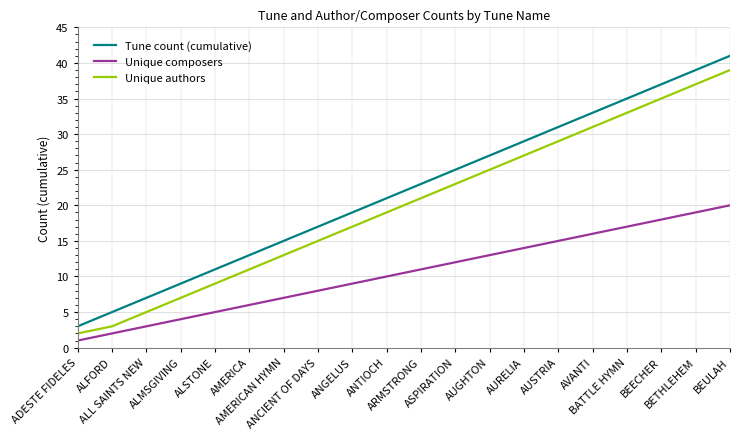

True or false: Unique composers and Tune count (cumulative) cross at least once.

False